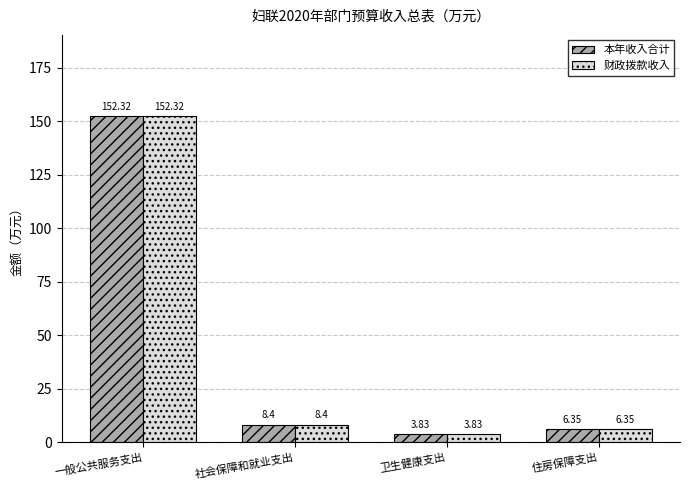

What is the difference between the maximum and second lowest values in the 本年收入合计 series?

146.0